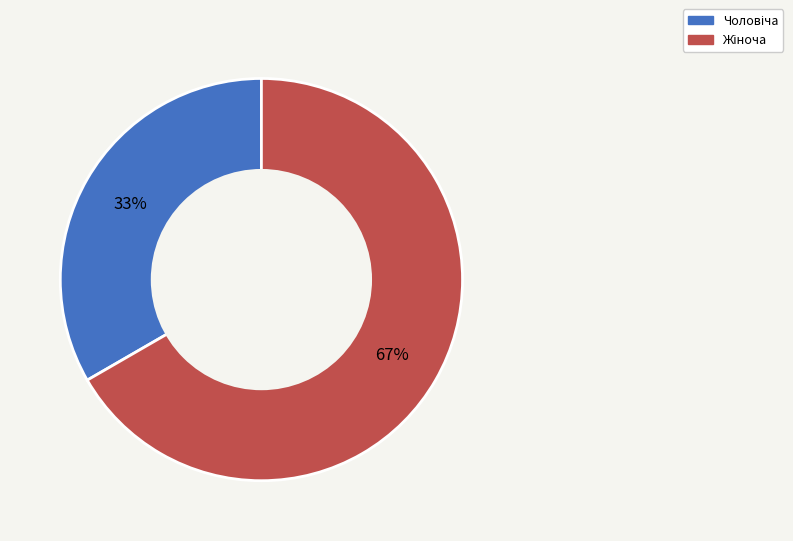

Is there any slice that represents more than half of the pie?

Yes